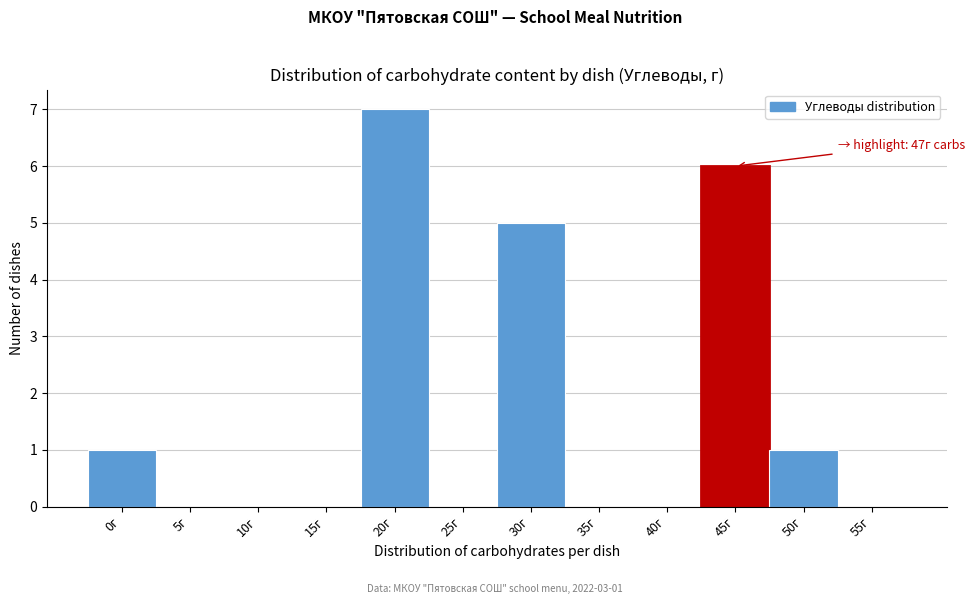

Reading left to right, what are all the values shown in this chart?

0г=1	5г=0	10г=0	15г=0	20г=7	25г=0	30г=5	35г=0	40г=0	45г=6	50г=1	55г=0